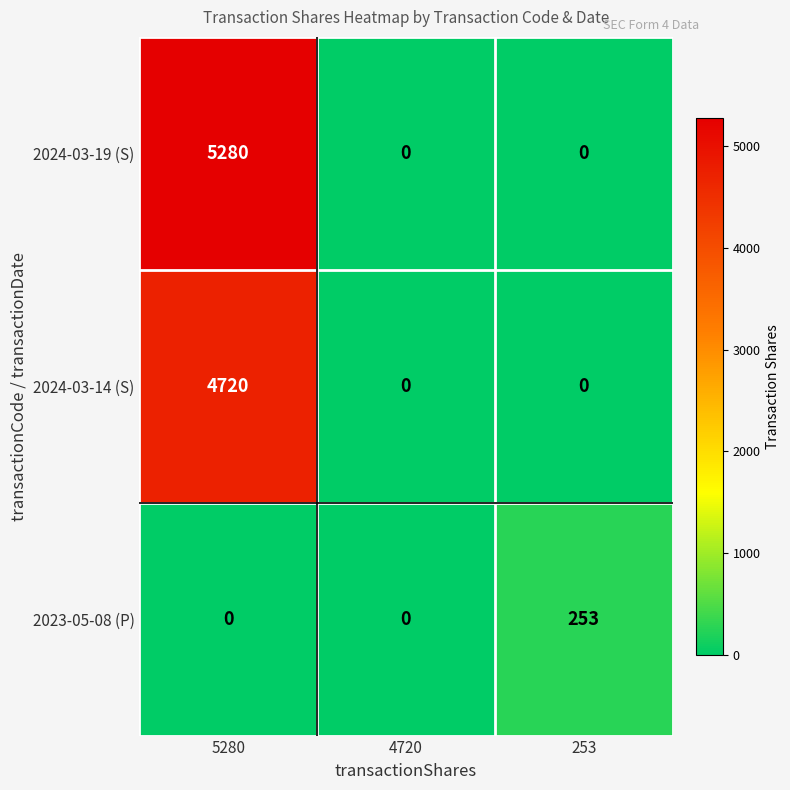

Count the 2024-03-14 (S) values in the range 0 to 4720.

3